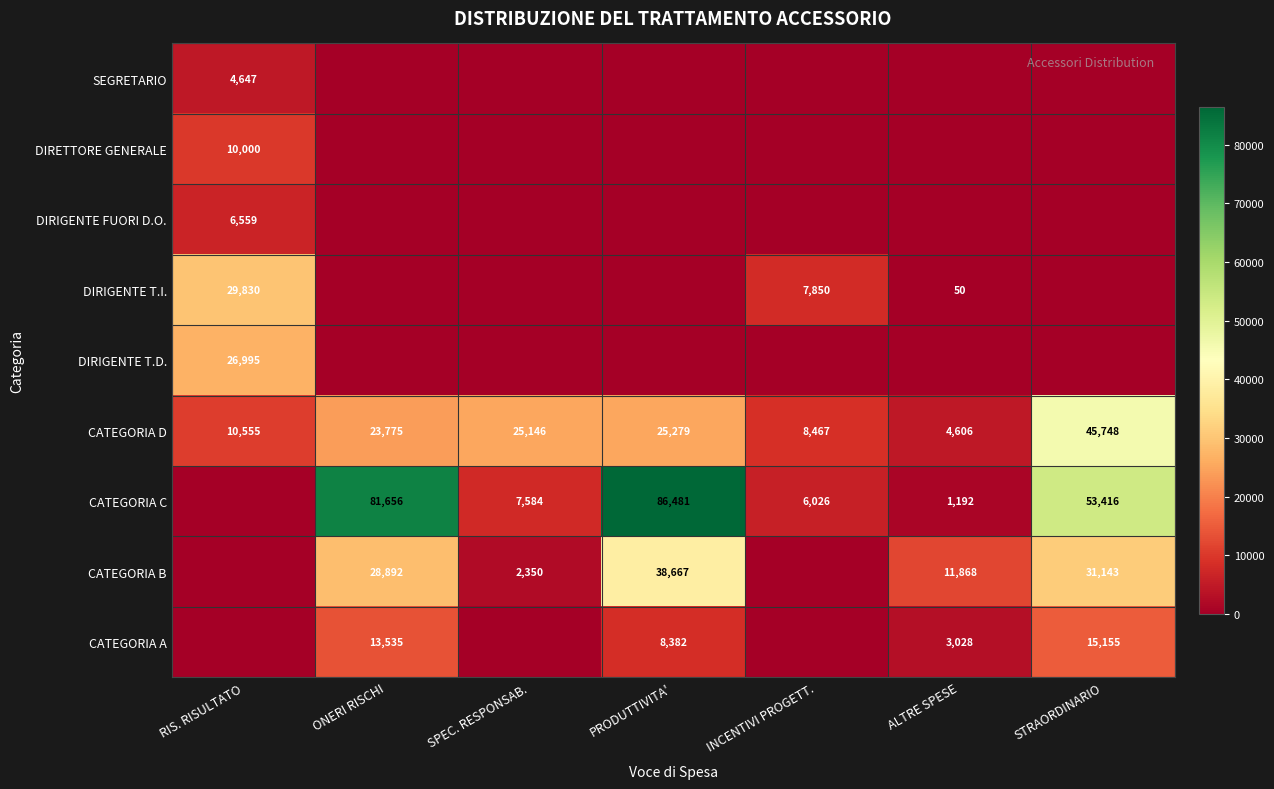

What is the difference between the CATEGORIA D values at ONERI RISCHI and STRAORDINARIO?

21973